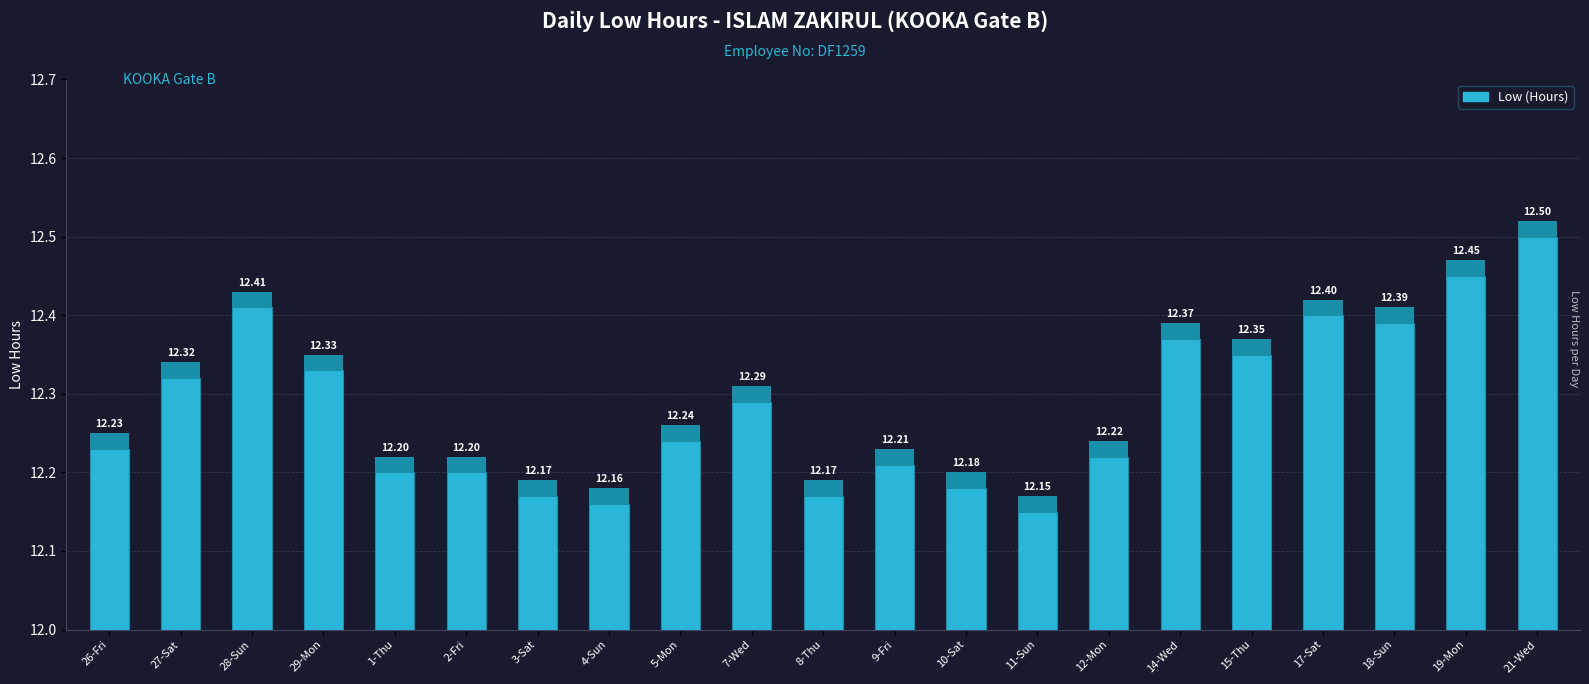

What is the sum of all values?

257.9